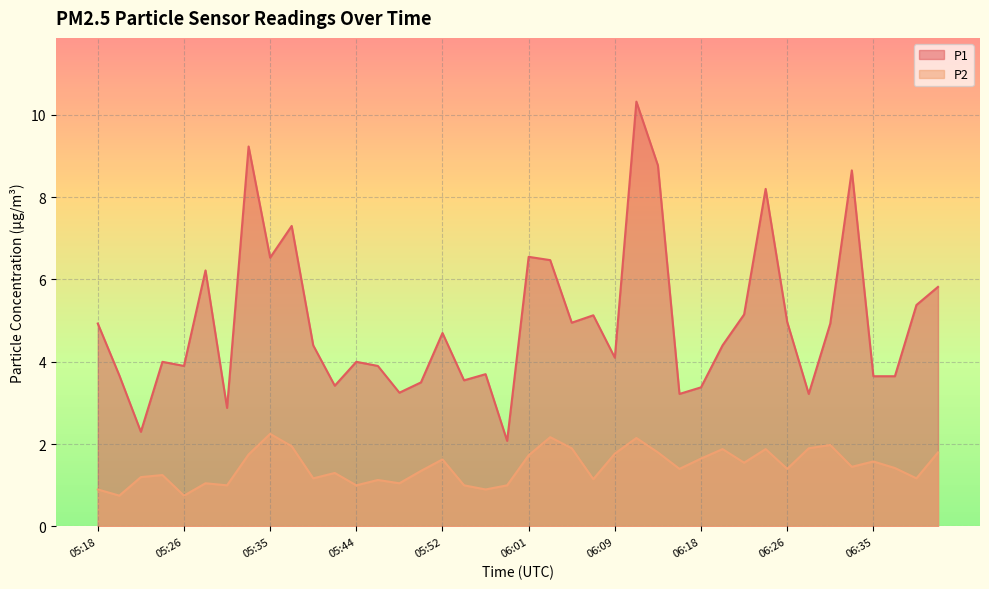

How many lines are shown in the chart?

2